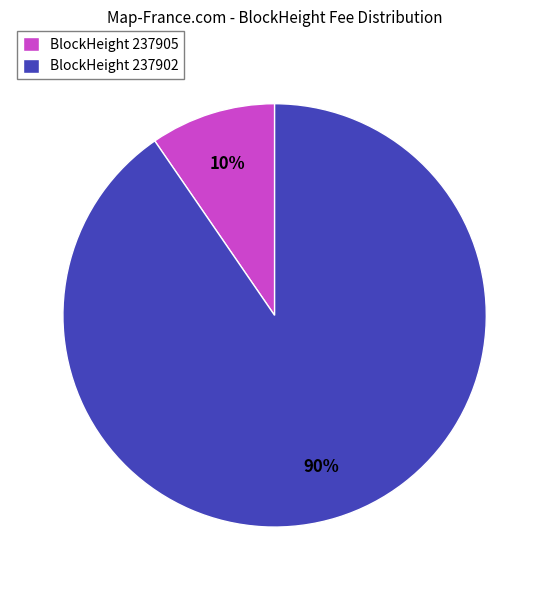

How many slices are in this pie chart?

2